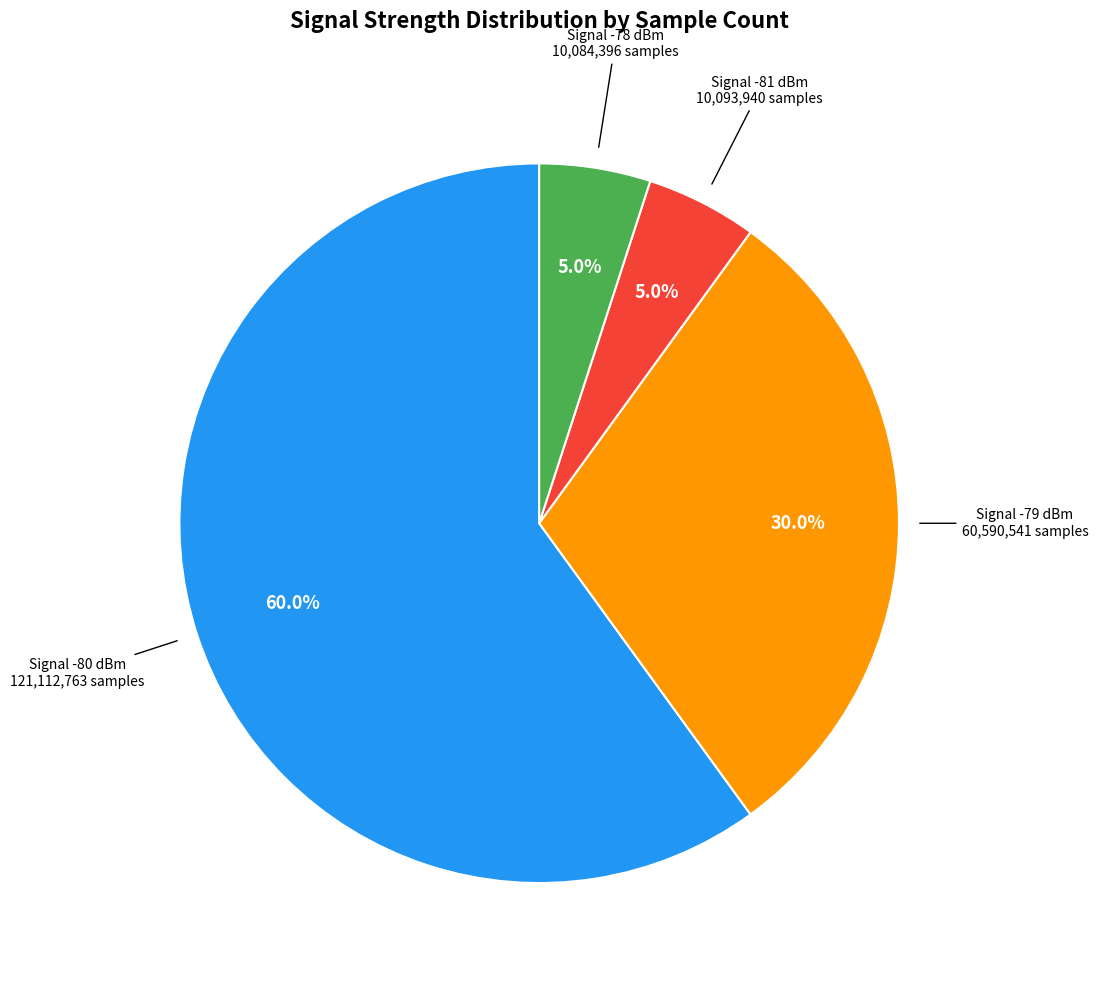

Does any single category account for the majority?

Yes